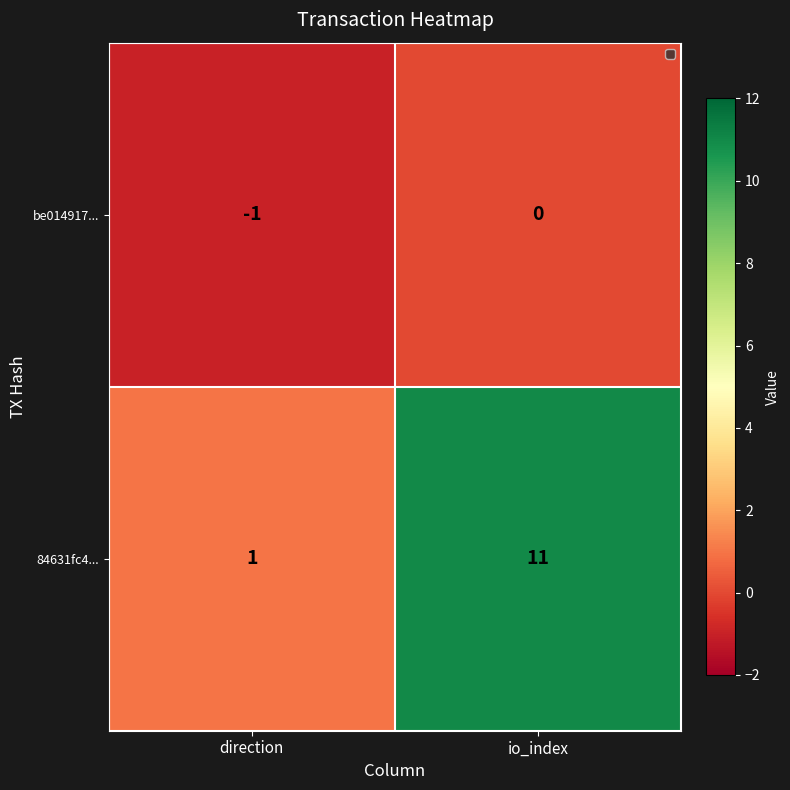

List the series in order of their overall mean, highest first.

84631fc4..., be014917...